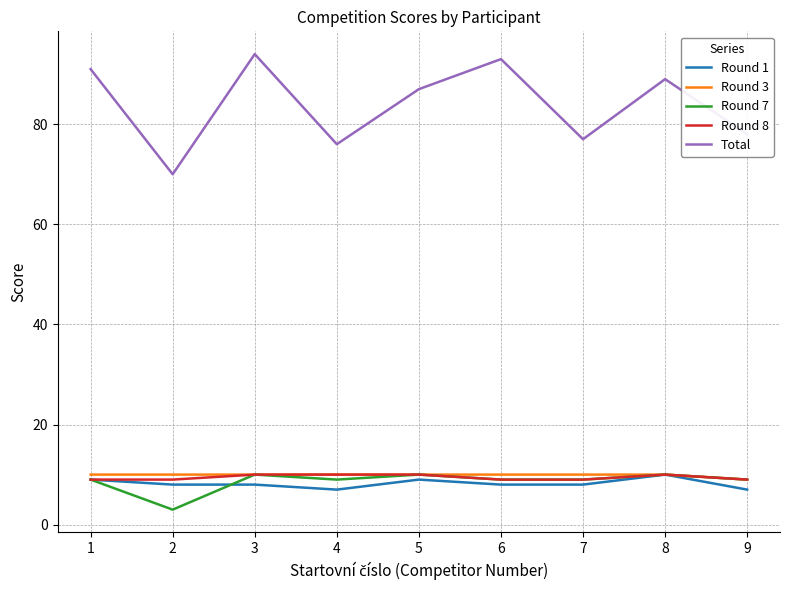

Which series has the largest range (max minus min)?

Total